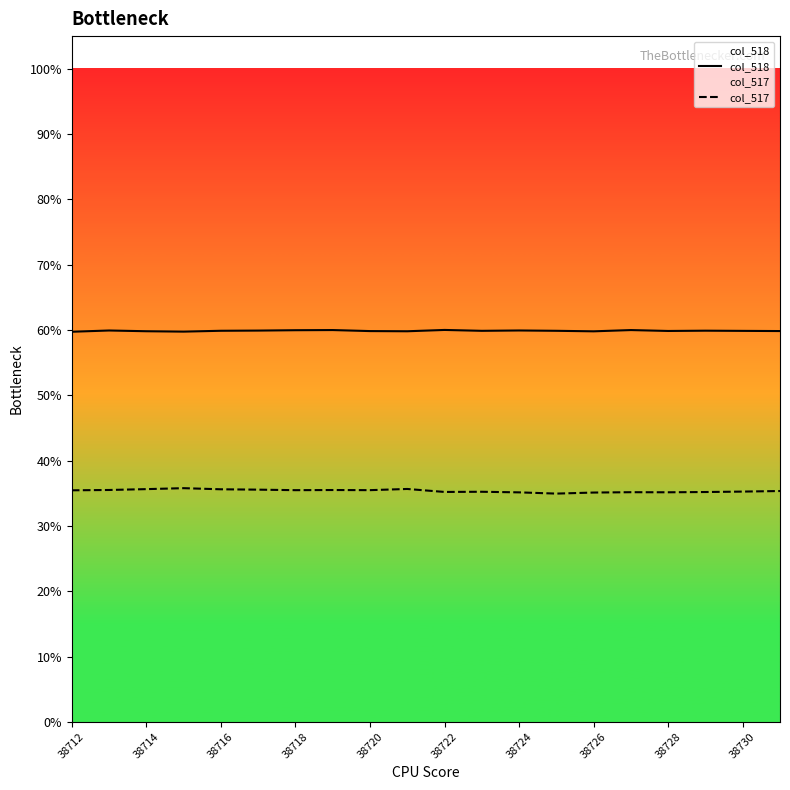

List the series in order of their overall mean, highest first.

col_518, col_517